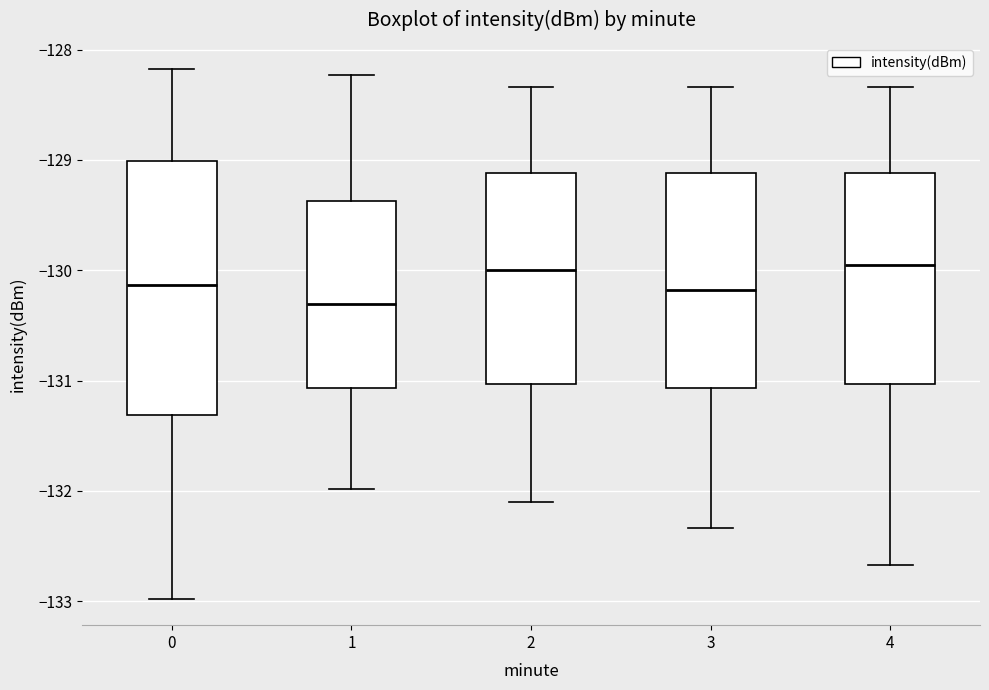

Which box is the tallest, from its lower edge to its upper edge?

0